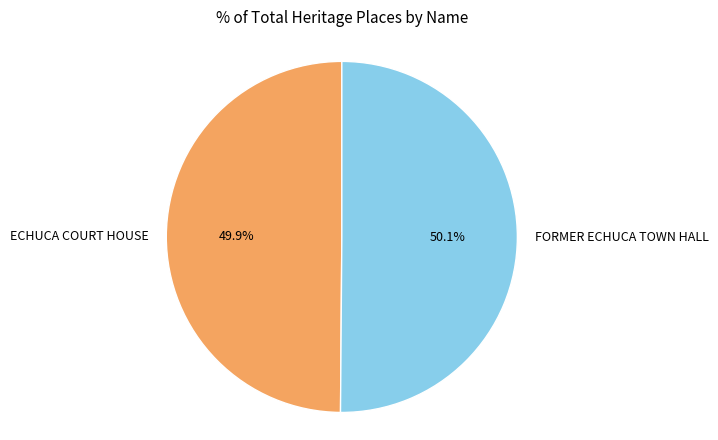

Do ECHUCA COURT HOUSE and FORMER ECHUCA TOWN HALL together represent more than half of the pie?

Yes